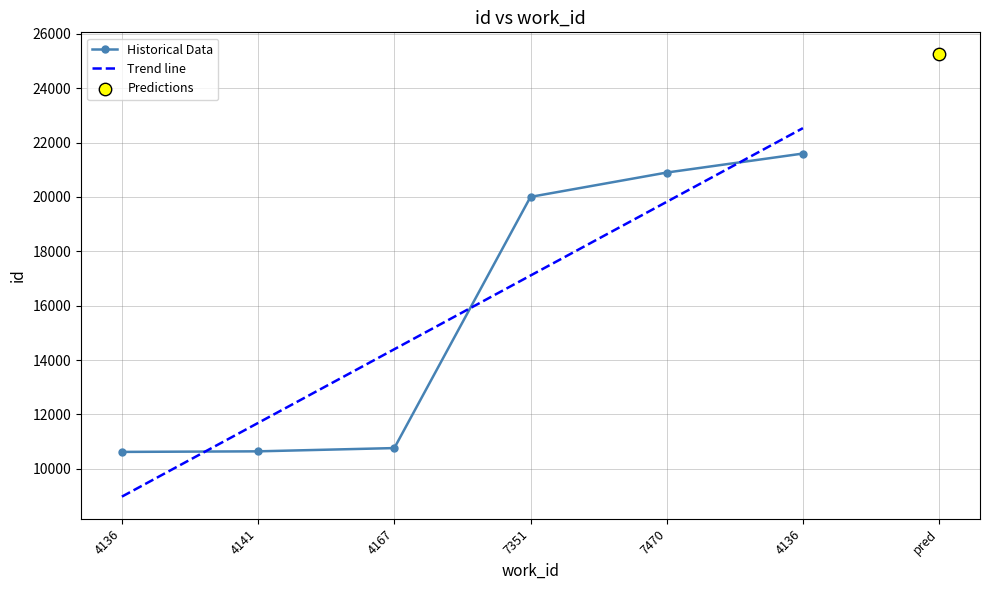

Which has a higher value, 4141 or 7470?

7470